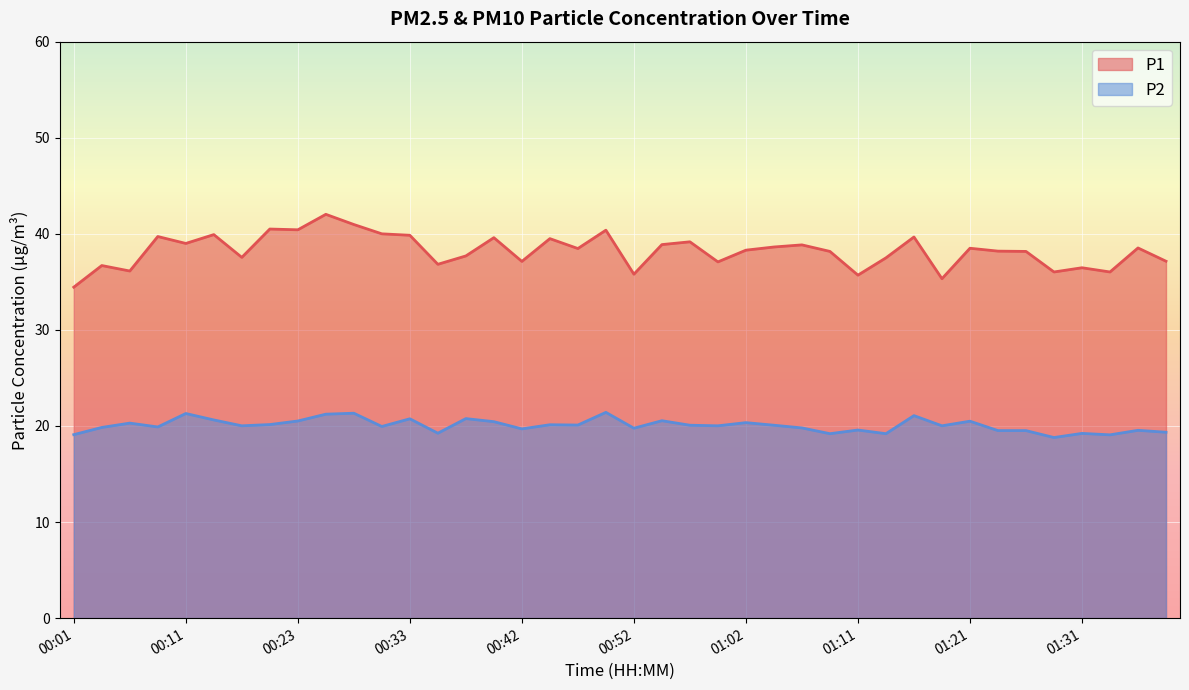

What is the average value of the P1 series?

38.2